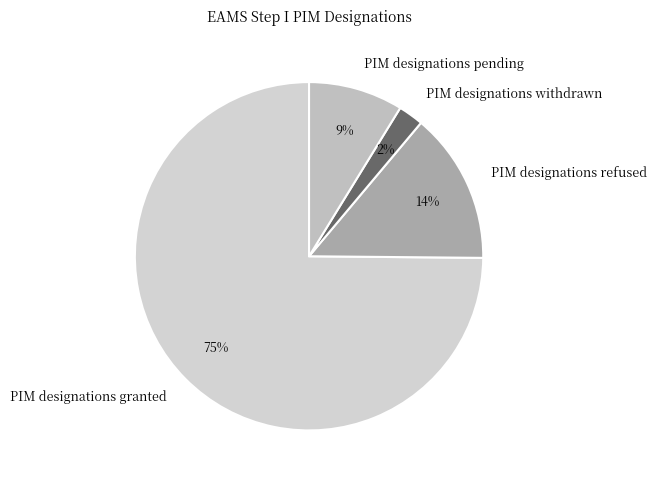

How many segments does this pie chart have?

4